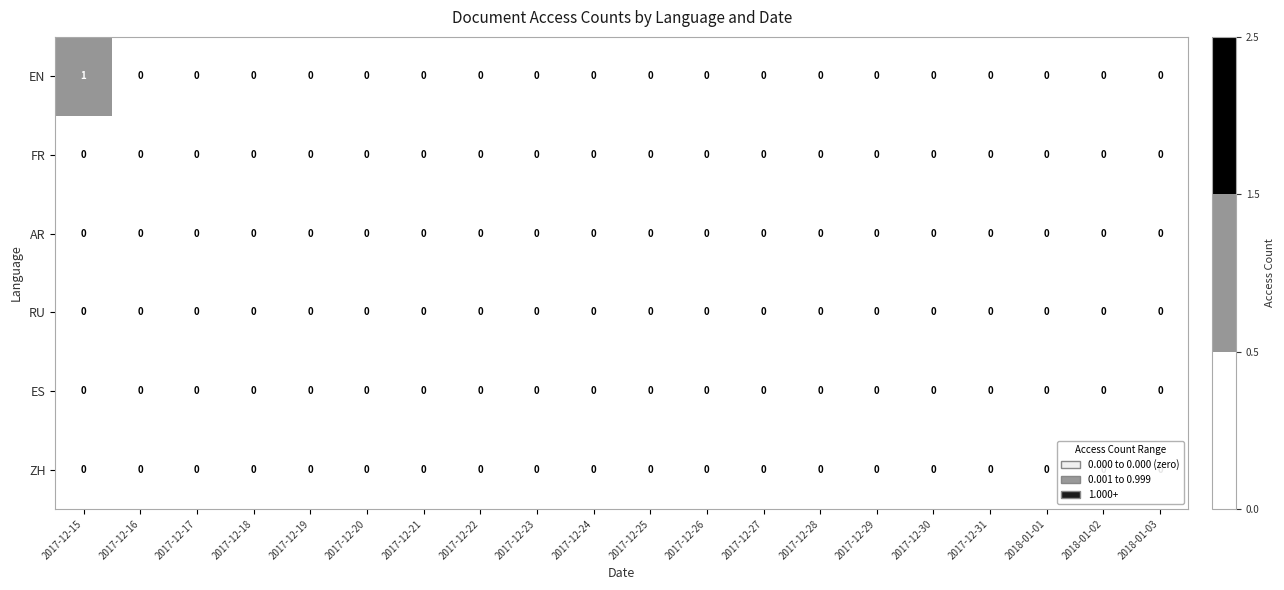

Which series has the largest total across all categories?

EN